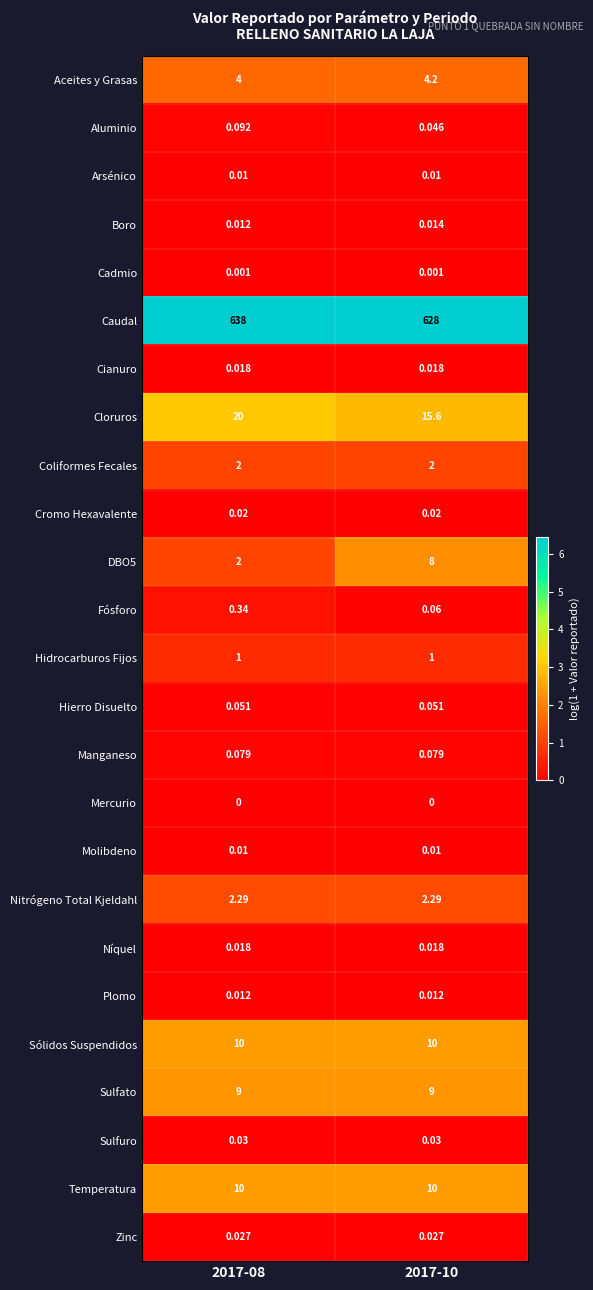

Between 2017-08 and 2017-10, which series saw the biggest shift?

Caudal